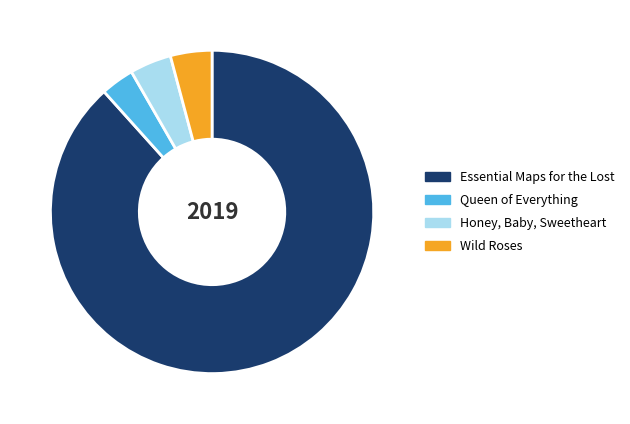

Which slice represents more than half of the pie?

Essential Maps for the Lost